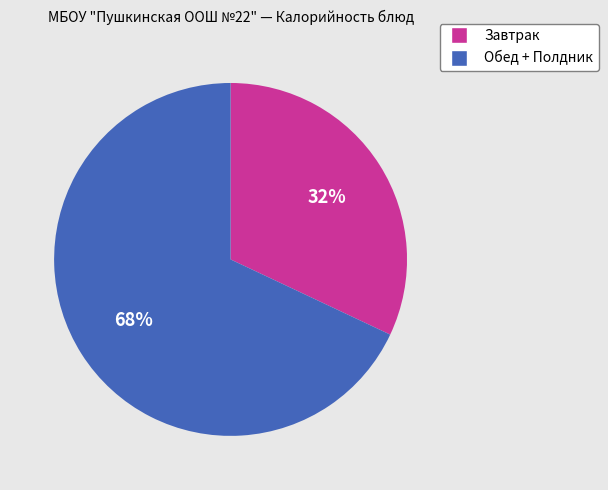

Count the number of slices in the pie.

2